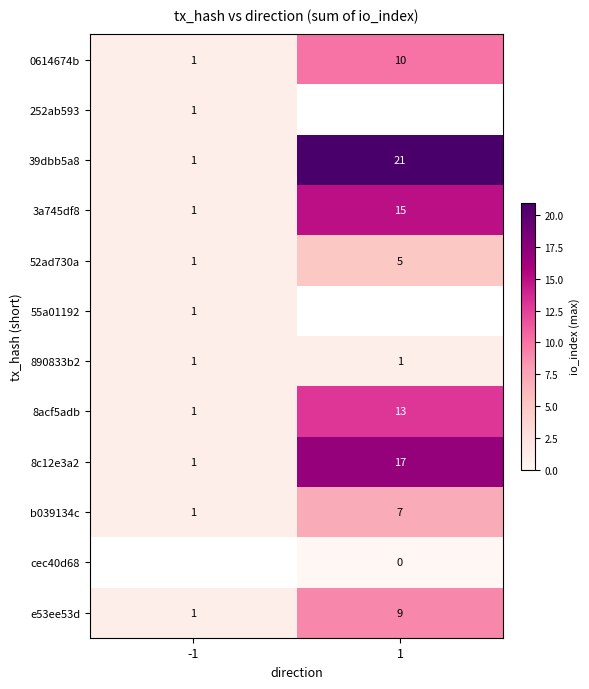

What is the average value of the 3a745df8 series?

8